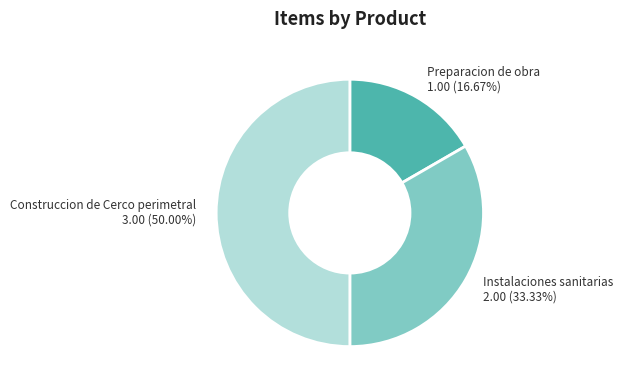

Rank the categories by value from lowest to highest.

Preparacion de obra, Instalaciones sanitarias, Construccion de Cerco perimetral